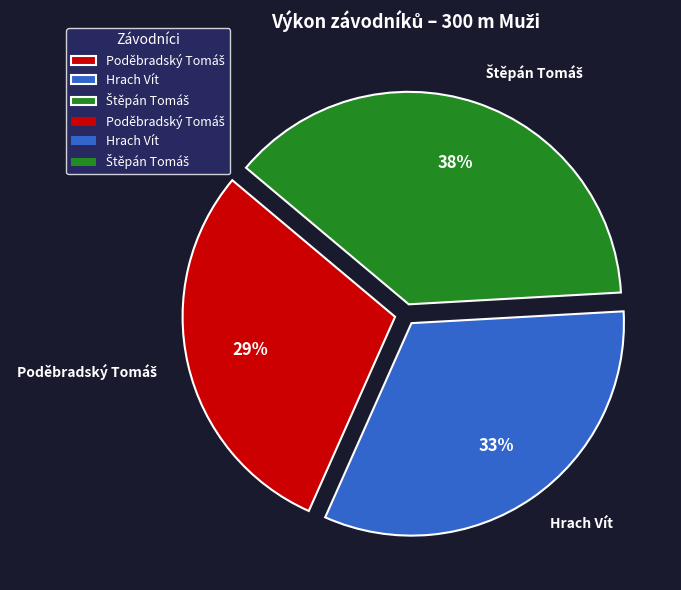

To the nearest percent, what percentage of the pie is Hrach Vít?

33%